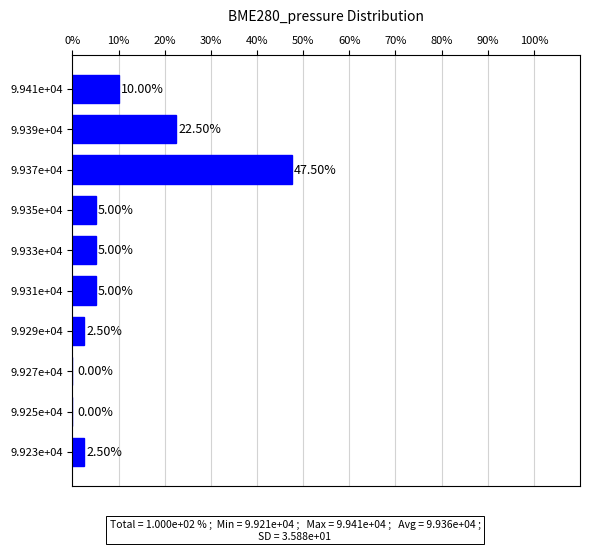

How many distinct data groups are displayed?

1